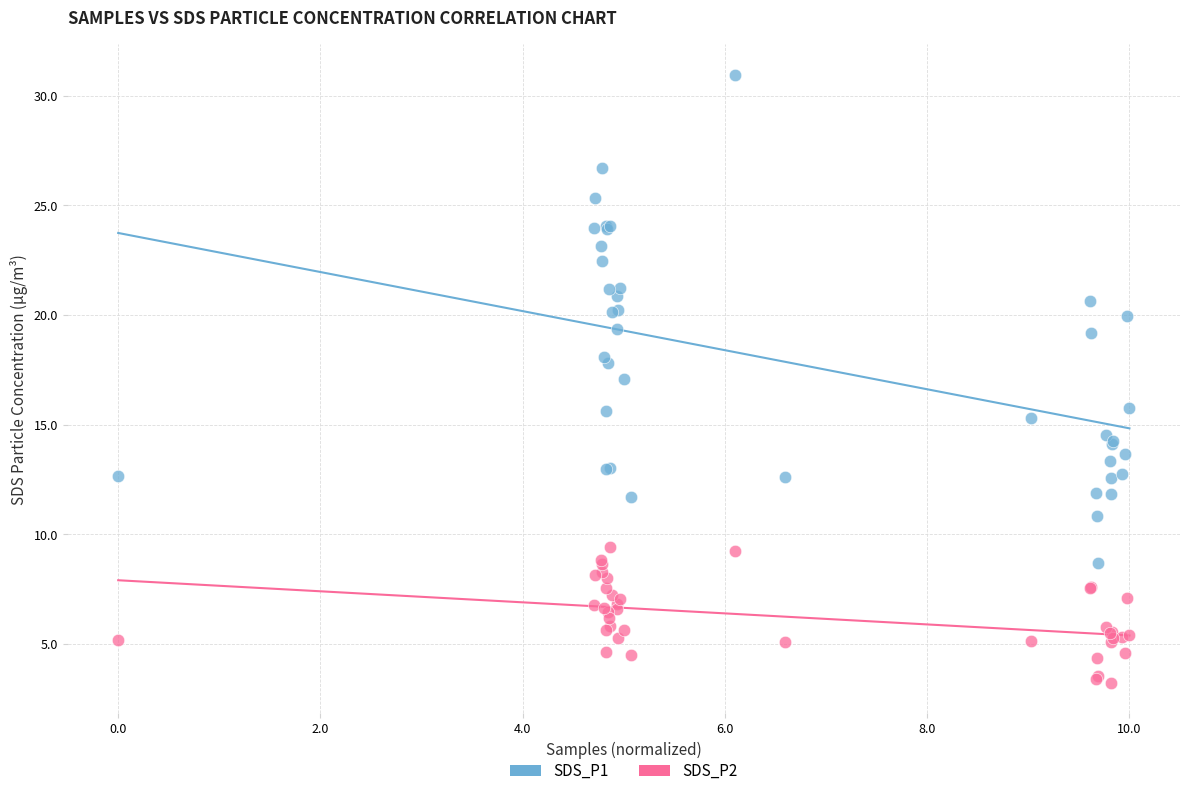

What are all the series names shown in the legend?

SDS_P1, SDS_P2